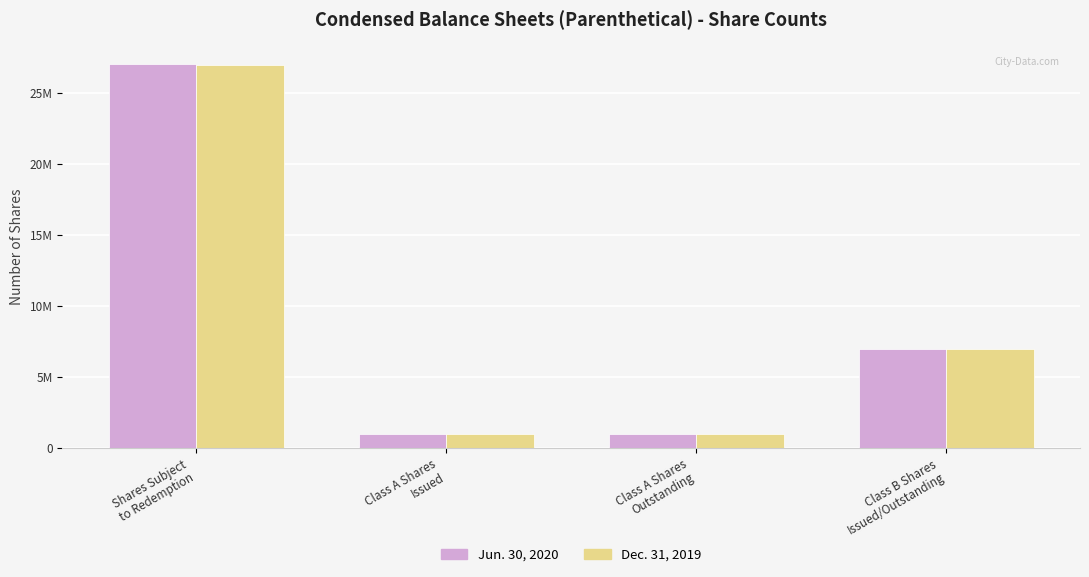

List the labels in order of Dec. 31, 2019 value, largest first.

Shares Subject
to Redemption, Class B Shares
Issued/Outstanding, Class A Shares
Issued, Class A Shares
Outstanding